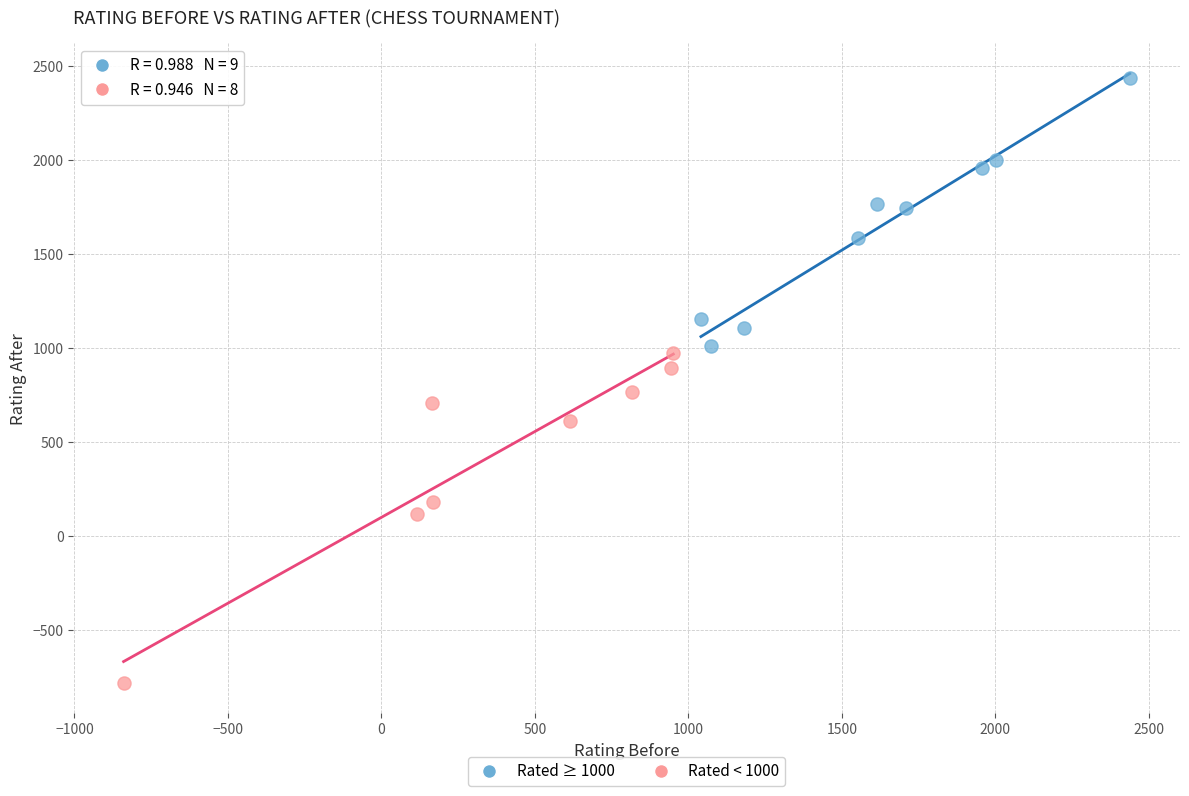

Which series reaches the maximum Y coordinate?

Rated ≥ 1000